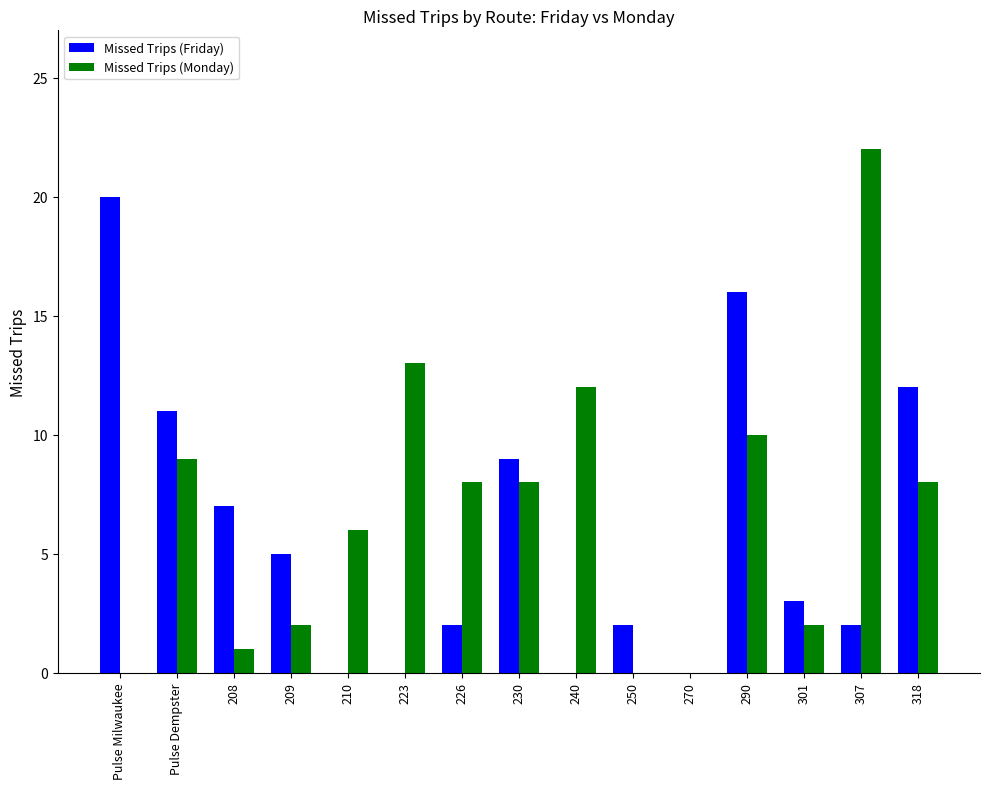

What is the sum of all Missed Trips (Monday) values?

101